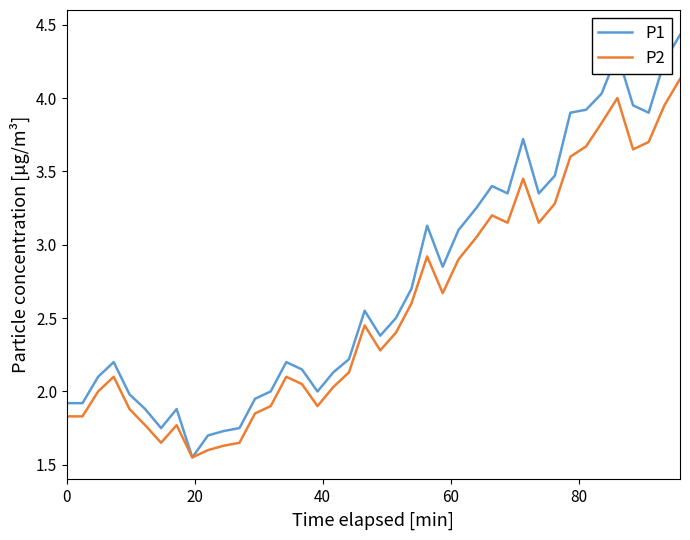

True or false: P2 has more than 1 points higher than both neighbors.

True